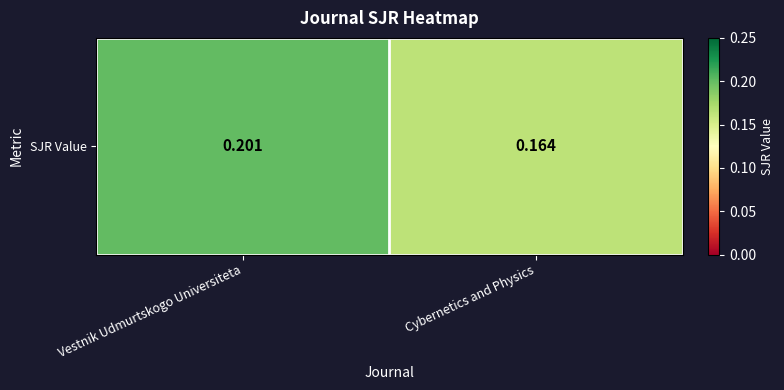

Between Vestnik Udmurtskogo Universiteta and Cybernetics and Physics, which is larger?

Vestnik Udmurtskogo Universiteta